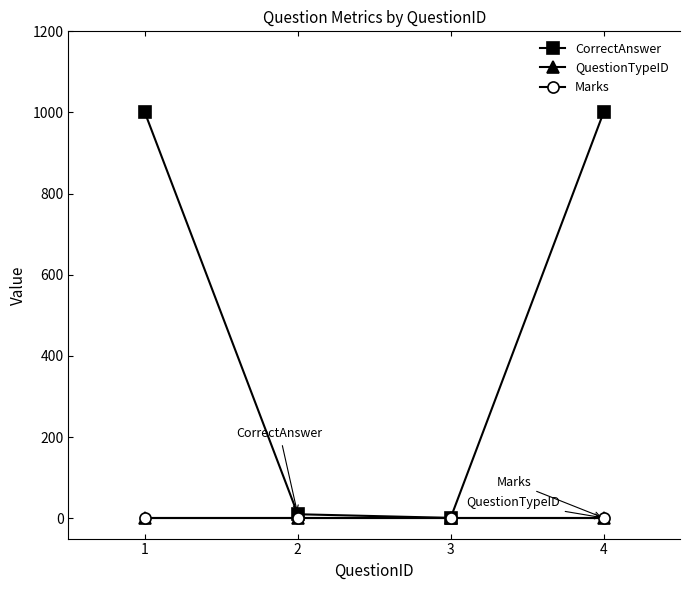

Is this an area chart (filled region under the line)?

No